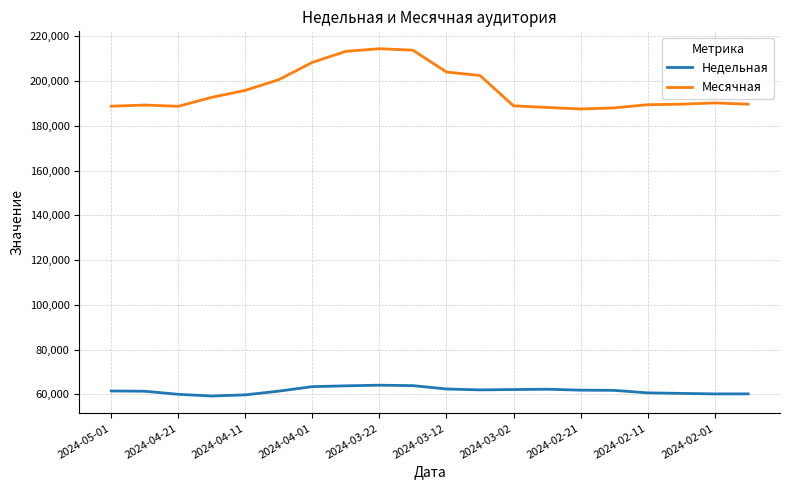

What is the difference between the maximum and minimum values in the Месячная series?

26952